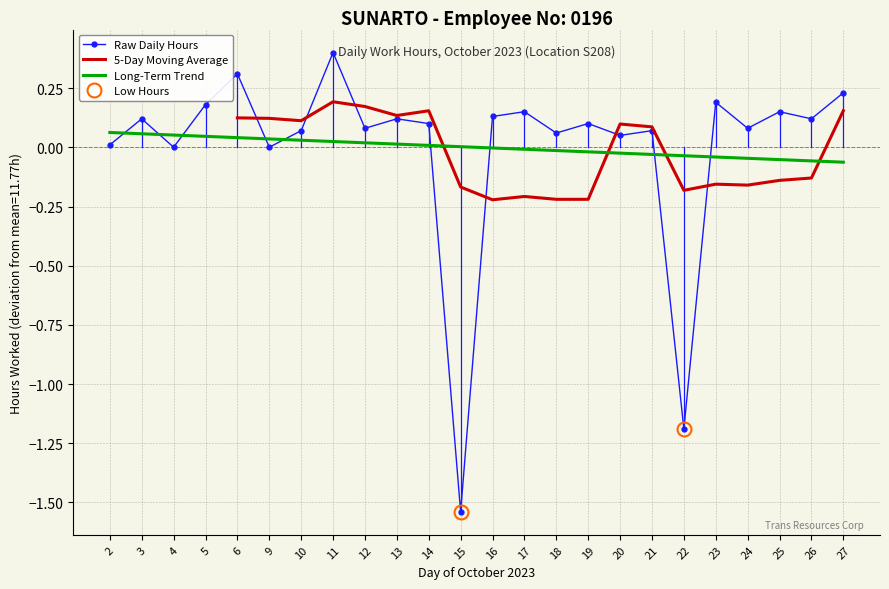

What is the maximum value shown in the chart?

0.4